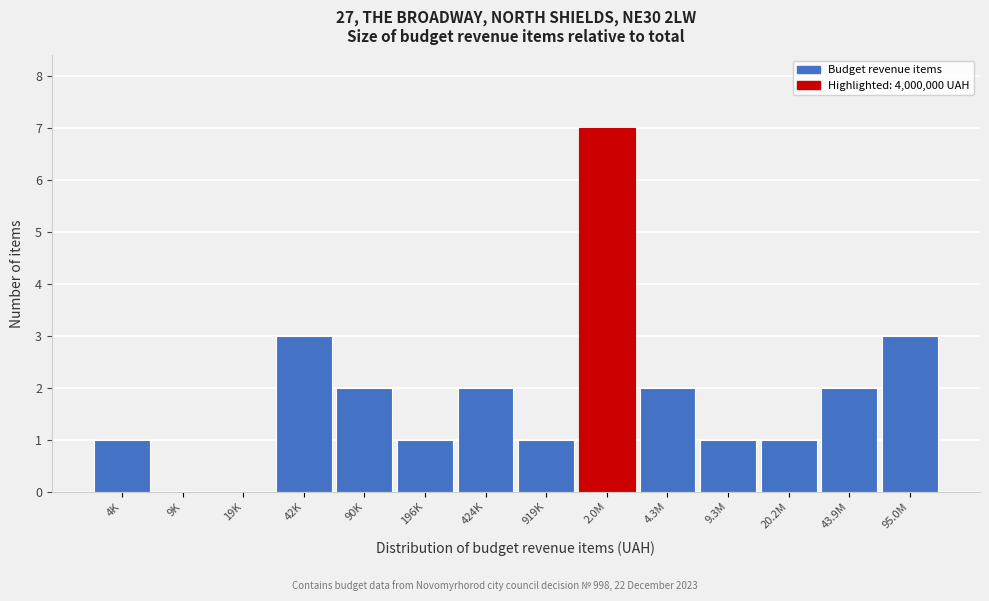

Reading left to right, list all the values displayed in this chart.

4K=1	9K=0	19K=0	42K=3	90K=2	196K=1	424K=2	919K=1	2.0M=7	4.3M=2	9.3M=1	20.2M=1	43.9M=2	95.0M=3